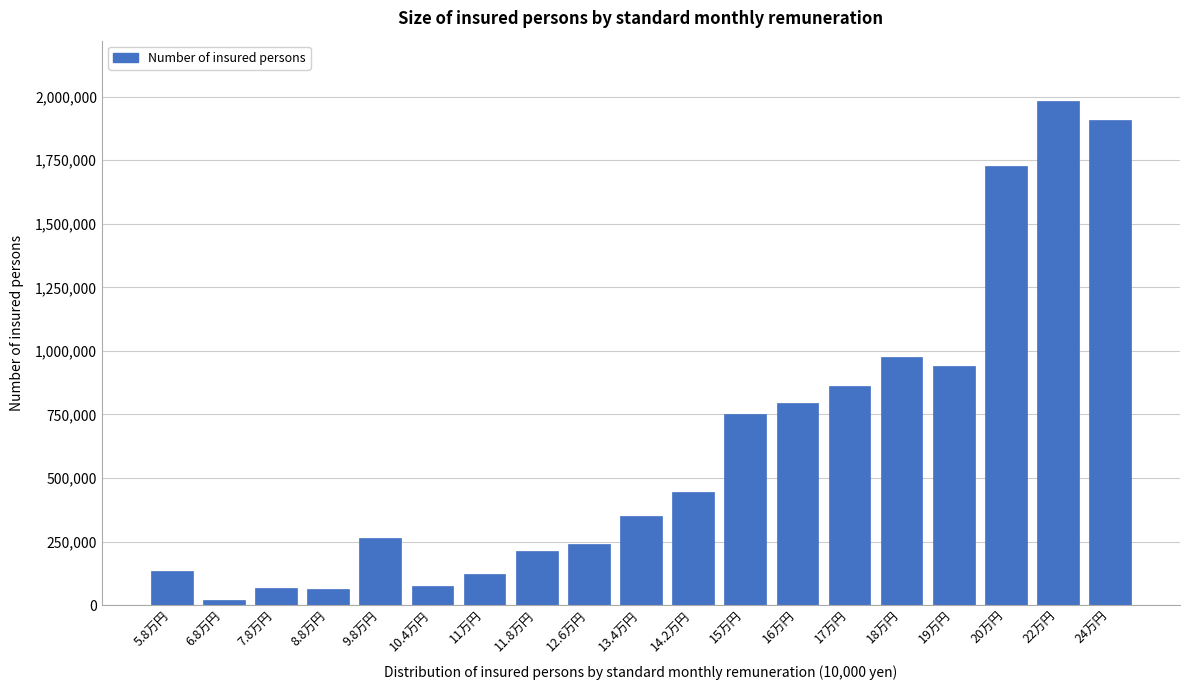

The value at 19万円 is 1625908. True or false?

False